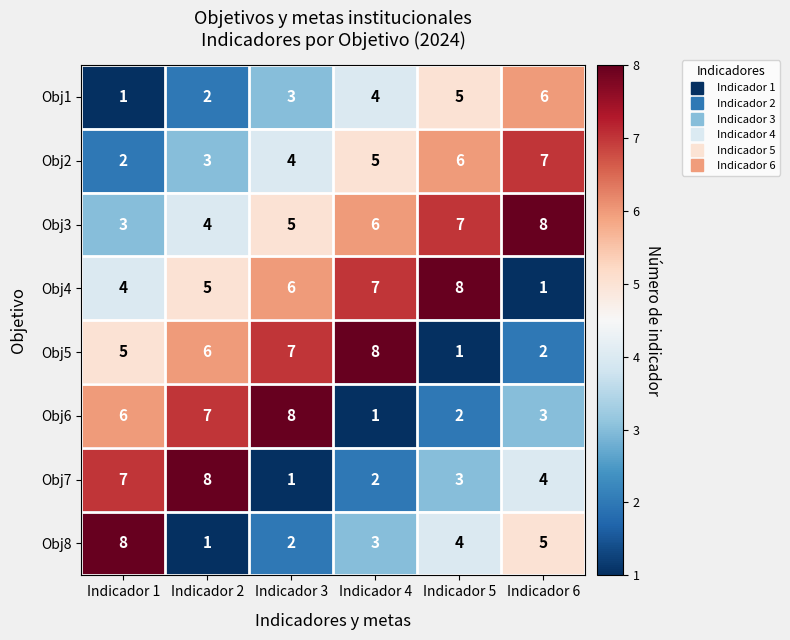

At which label does Obj6 reach its peak?

Indicador 3